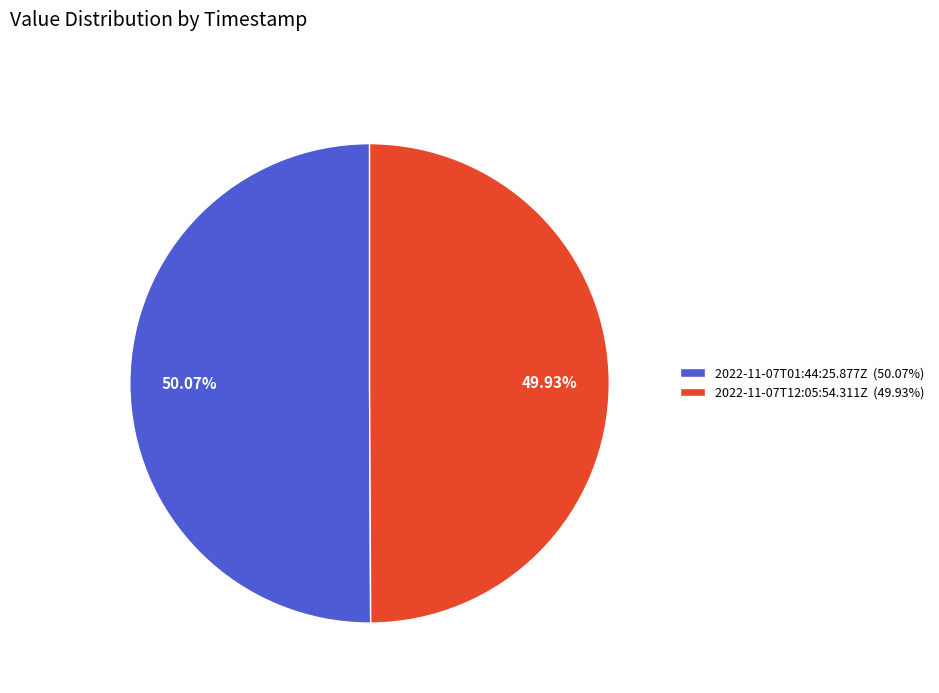

To the nearest percent, what portion does 2022-11-07T12:05:54.311Z represent?

50%